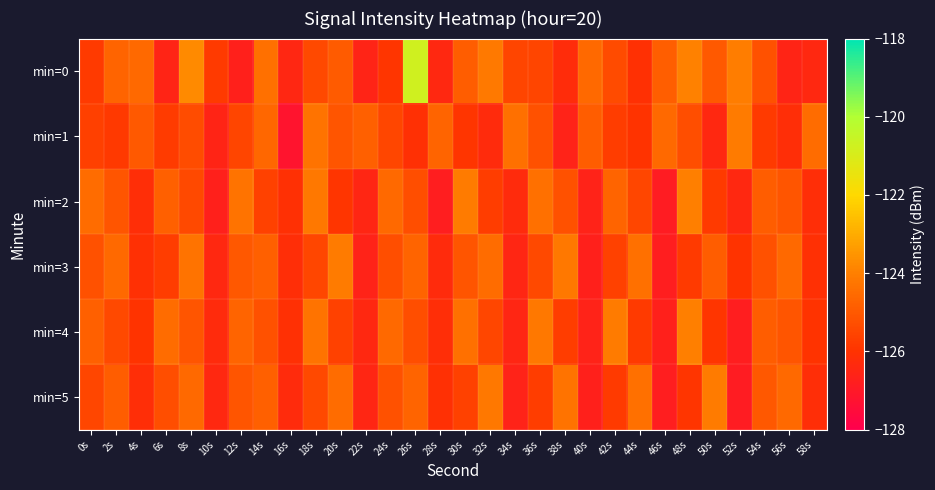

What is the difference between the highest and lowest values at 16s?

1.1